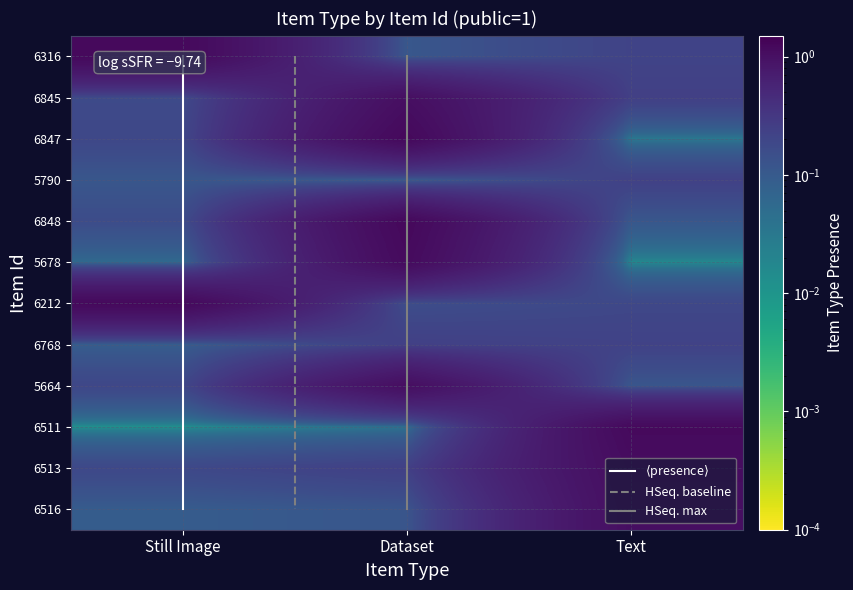

Which series has the largest range (max minus min)?

5664